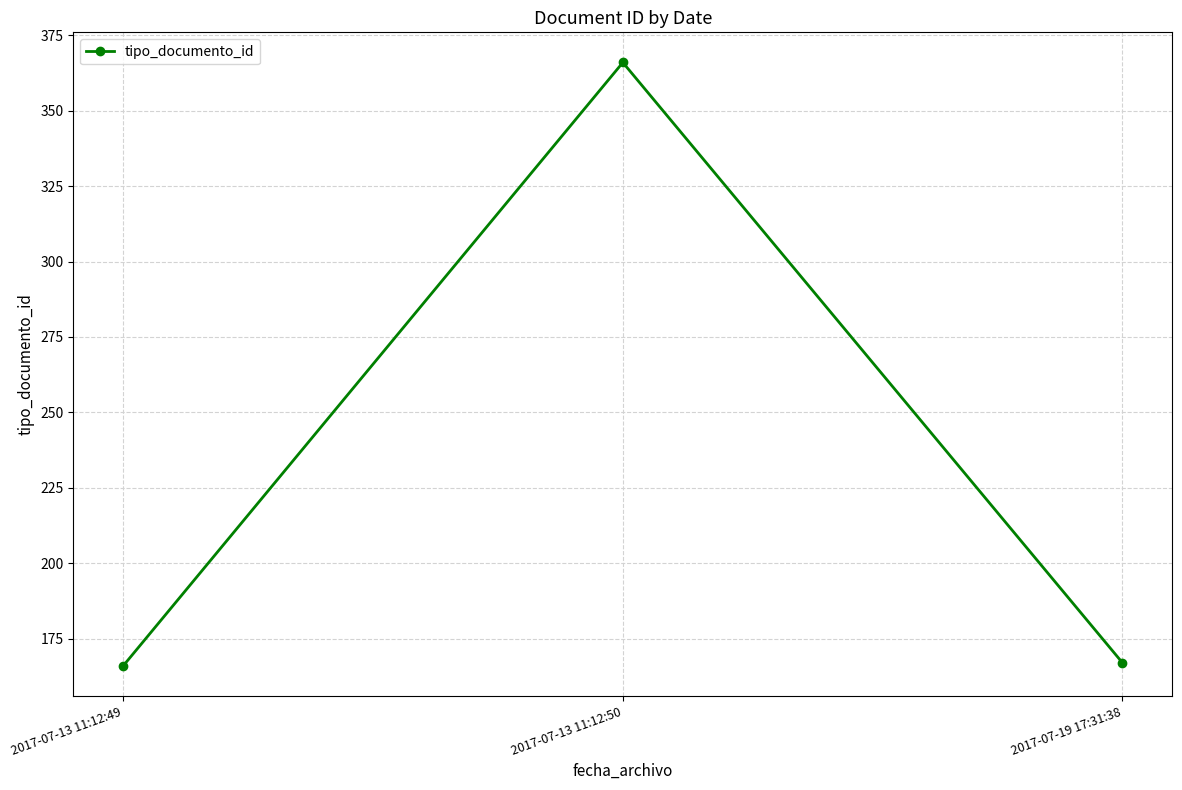

What is the sum of all values?

699